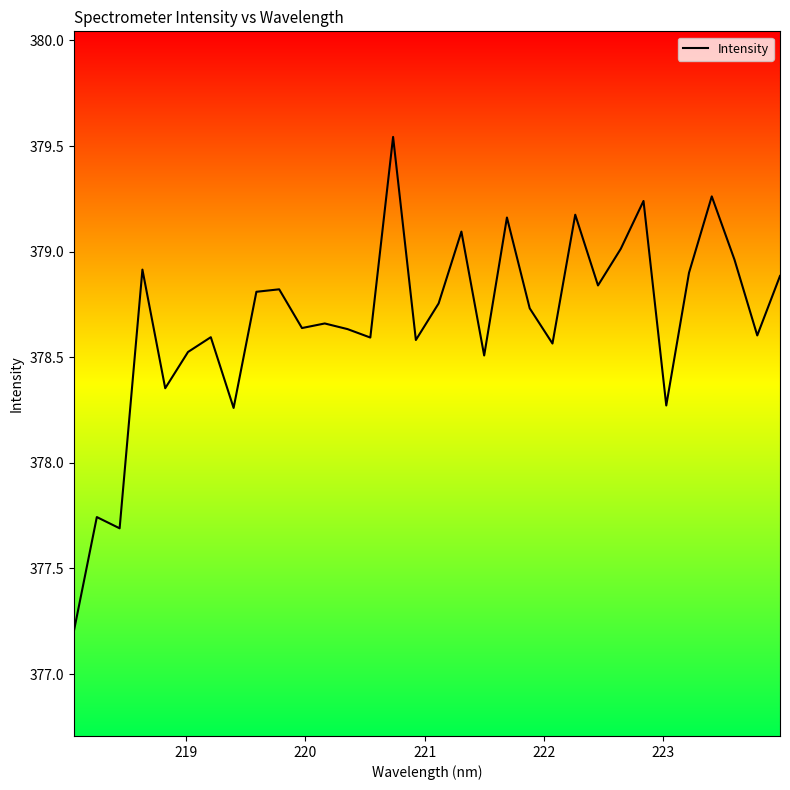

What is the minimum value shown in the chart?

377.2